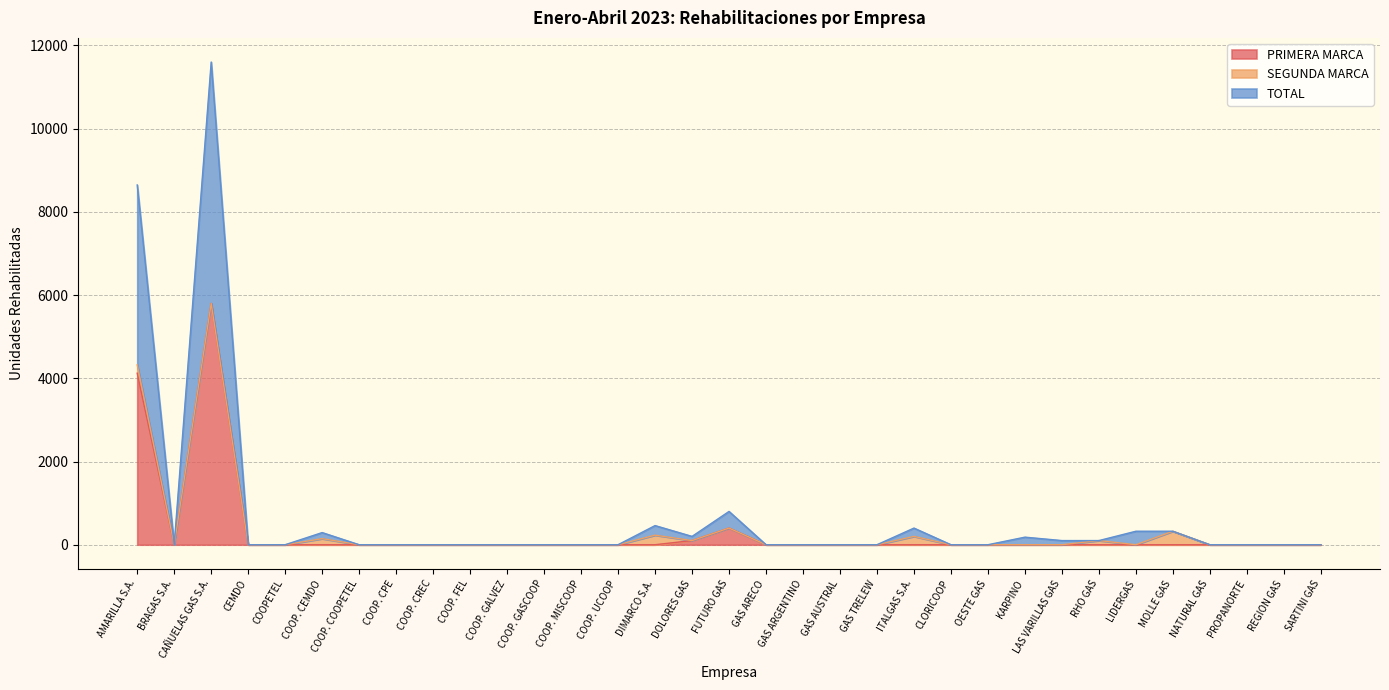

How many positive values does the TOTAL series have?

12